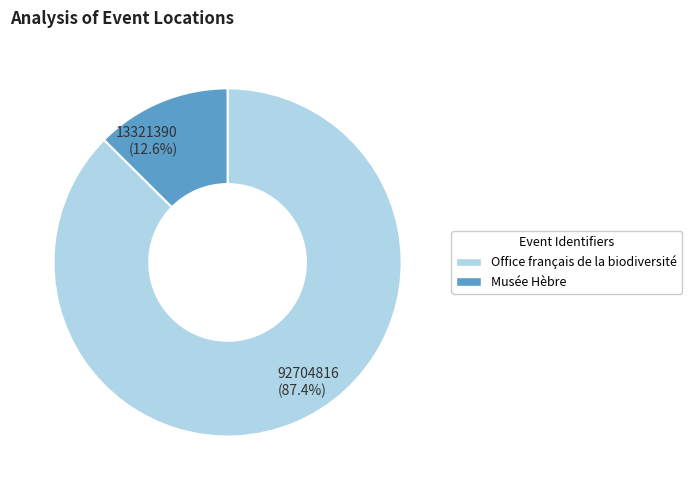

Is there a majority slice in this chart?

Yes